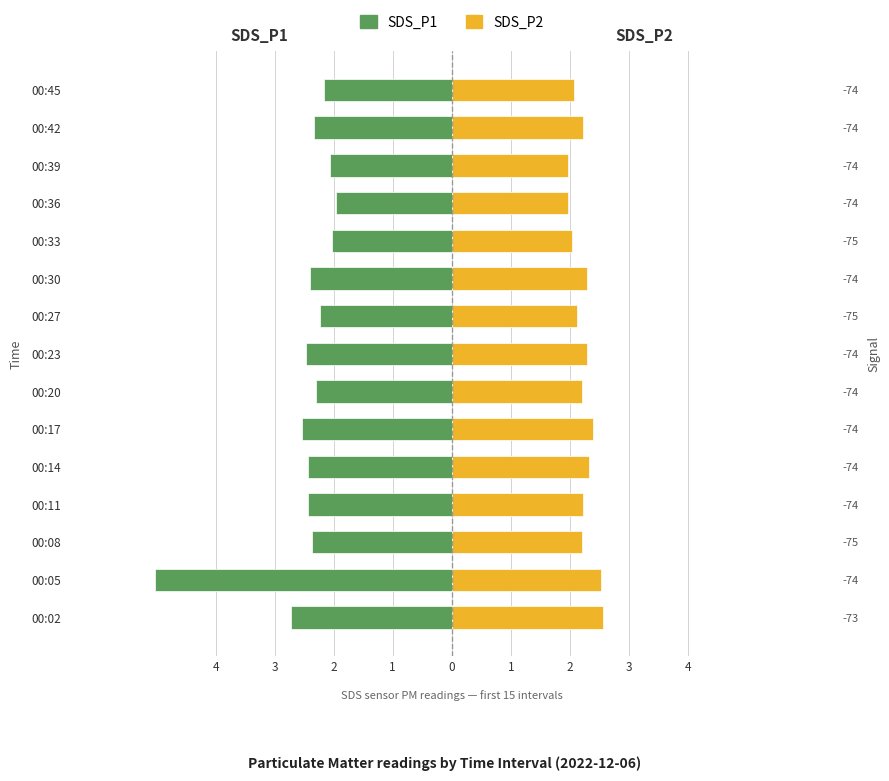

Does the chart contain any negative values?

Yes